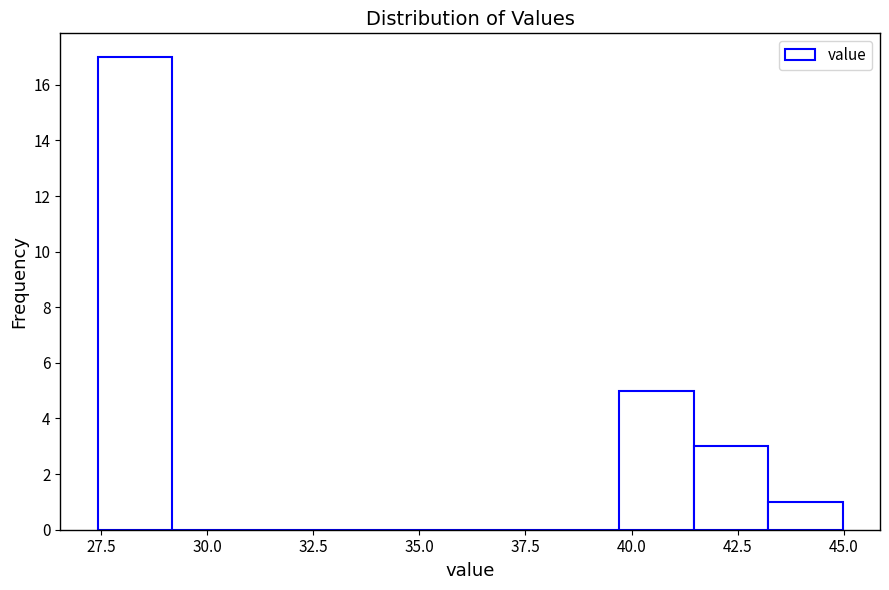

Read against the x-axis, roughly where is the centre of the tallest bar?

28.5